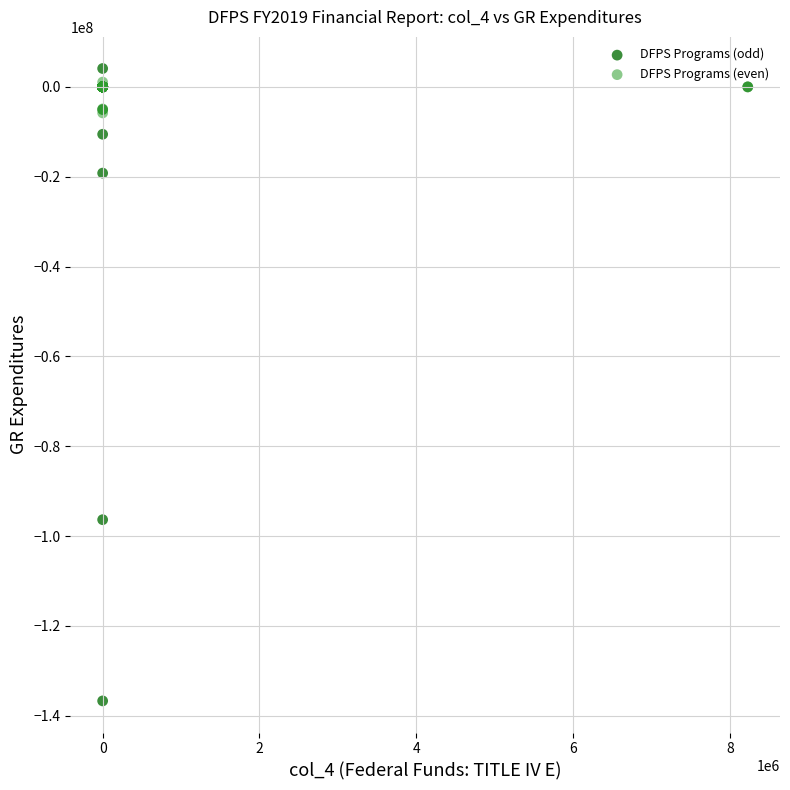

In the DFPS Programs (odd) series, what Y value is closest to -66303516?

-96353991